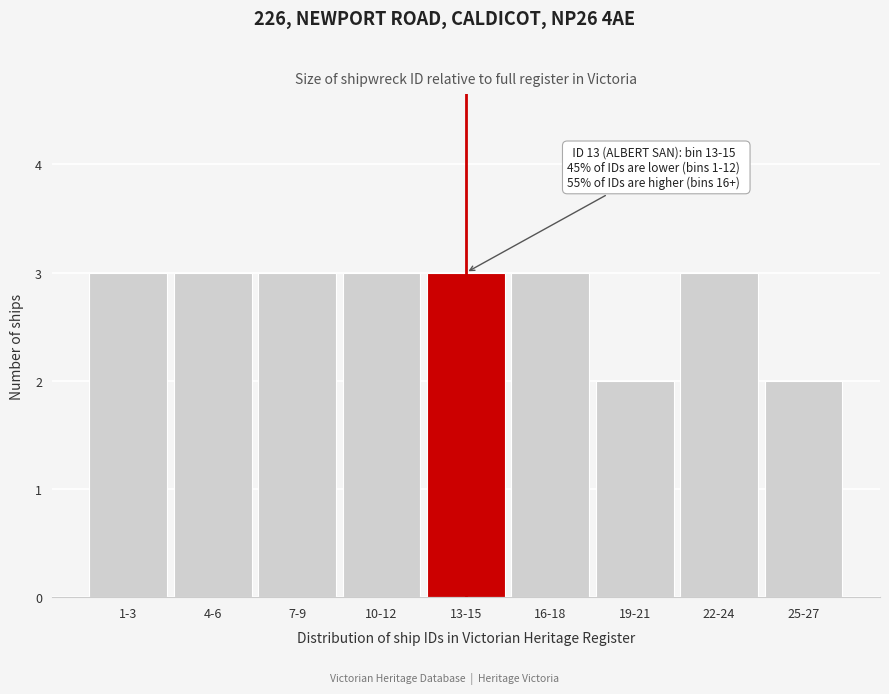

Reading left to right, what are all the values shown in this chart?

1-3=3	4-6=3	7-9=3	10-12=3	13-15=3	16-18=3	19-21=2	22-24=3	25-27=2